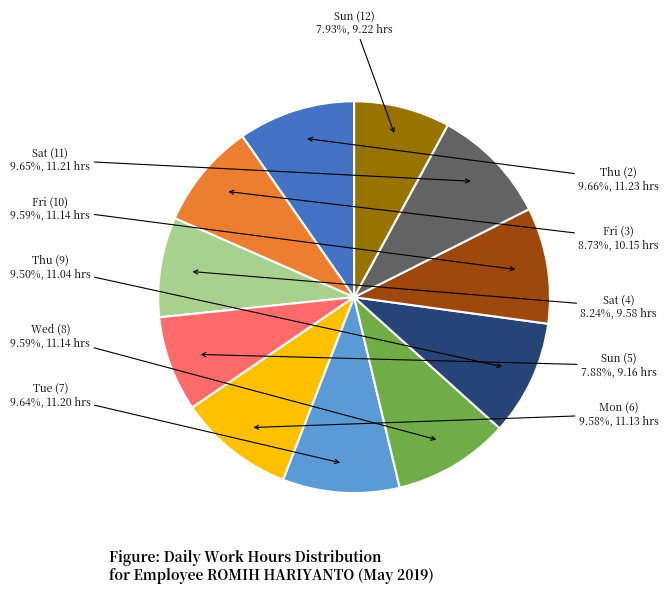

Count the number of slices in the pie.

11